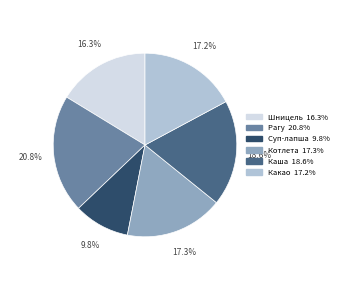

Does any single category account for the majority?

No